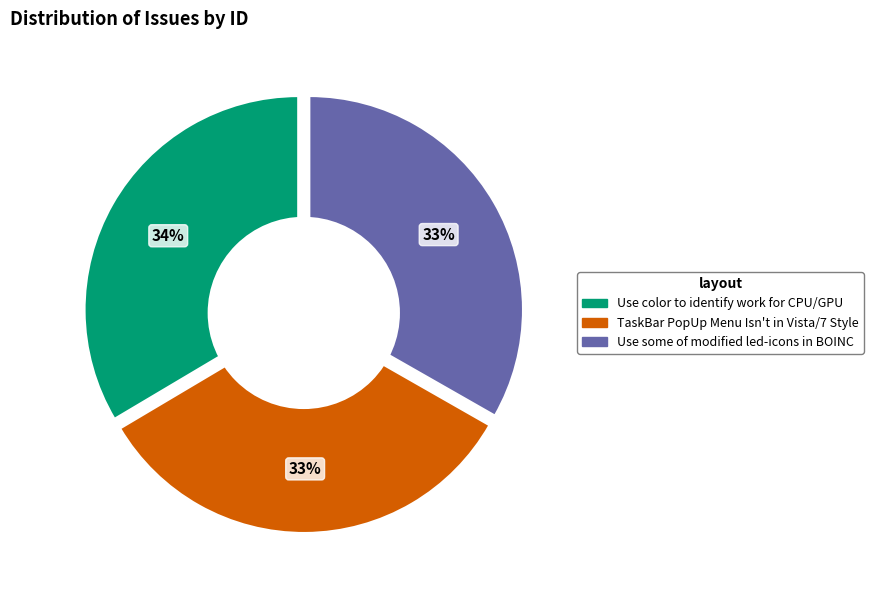

Which category has the smallest portion of the pie?

TaskBar PopUp Menu Isn't in Vista/7 Style